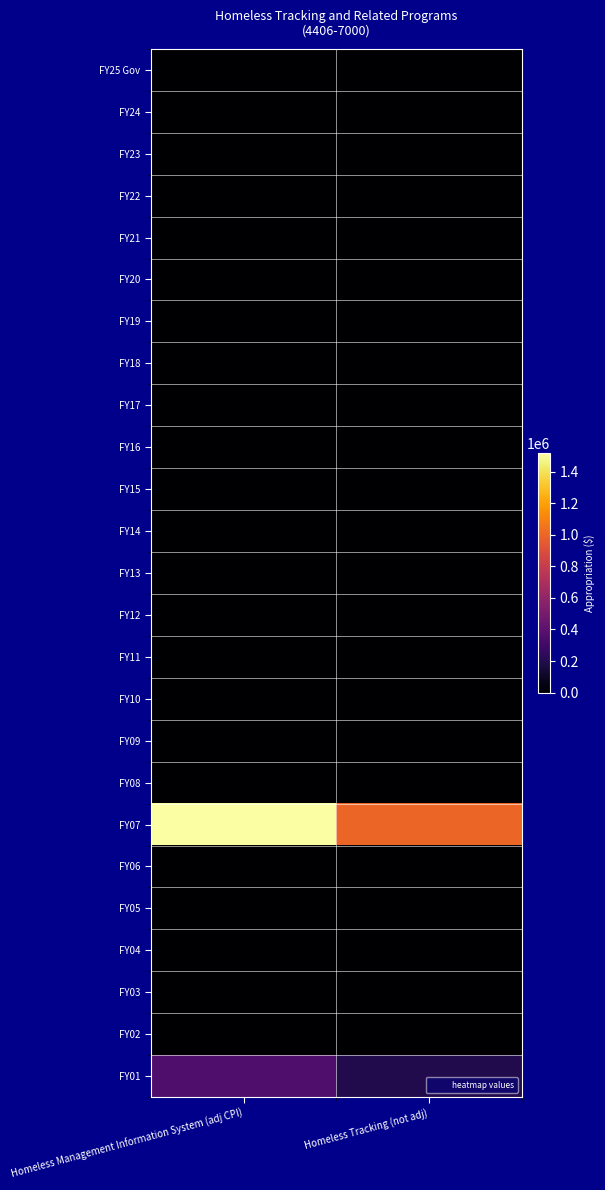

Reading right to left, extract all data points from this chart.

FY25 Gov: Homeless Tracking (not adj)=0	Homeless Management Information System (adj CPI)=0
FY24: Homeless Tracking (not adj)=0	Homeless Management Information System (adj CPI)=0
FY23: Homeless Tracking (not adj)=0	Homeless Management Information System (adj CPI)=0
FY22: Homeless Tracking (not adj)=0	Homeless Management Information System (adj CPI)=0
FY21: Homeless Tracking (not adj)=0	Homeless Management Information System (adj CPI)=0
FY20: Homeless Tracking (not adj)=0	Homeless Management Information System (adj CPI)=0
FY19: Homeless Tracking (not adj)=0	Homeless Management Information System (adj CPI)=0
FY18: Homeless Tracking (not adj)=0	Homeless Management Information System (adj CPI)=0
FY17: Homeless Tracking (not adj)=0	Homeless Management Information System (adj CPI)=0
FY16: Homeless Tracking (not adj)=0	Homeless Management Information System (adj CPI)=0
FY15: Homeless Tracking (not adj)=0	Homeless Management Information System (adj CPI)=0
FY14: Homeless Tracking (not adj)=0	Homeless Management Information System (adj CPI)=0
FY13: Homeless Tracking (not adj)=0	Homeless Management Information System (adj CPI)=0
FY12: Homeless Tracking (not adj)=0	Homeless Management Information System (adj CPI)=0
FY11: Homeless Tracking (not adj)=0	Homeless Management Information System (adj CPI)=0
FY10: Homeless Tracking (not adj)=0	Homeless Management Information System (adj CPI)=0
FY09: Homeless Tracking (not adj)=0	Homeless Management Information System (adj CPI)=0
FY08: Homeless Tracking (not adj)=0	Homeless Management Information System (adj CPI)=0
FY07: Homeless Tracking (not adj)=1000000	Homeless Management Information System (adj CPI)=1515837
FY06: Homeless Tracking (not adj)=0	Homeless Management Information System (adj CPI)=0
FY05: Homeless Tracking (not adj)=0	Homeless Management Information System (adj CPI)=0
FY04: Homeless Tracking (not adj)=0	Homeless Management Information System (adj CPI)=0
FY03: Homeless Tracking (not adj)=0	Homeless Management Information System (adj CPI)=0
FY02: Homeless Tracking (not adj)=0	Homeless Management Information System (adj CPI)=0
FY01: Homeless Tracking (not adj)=200000	Homeless Management Information System (adj CPI)=353466